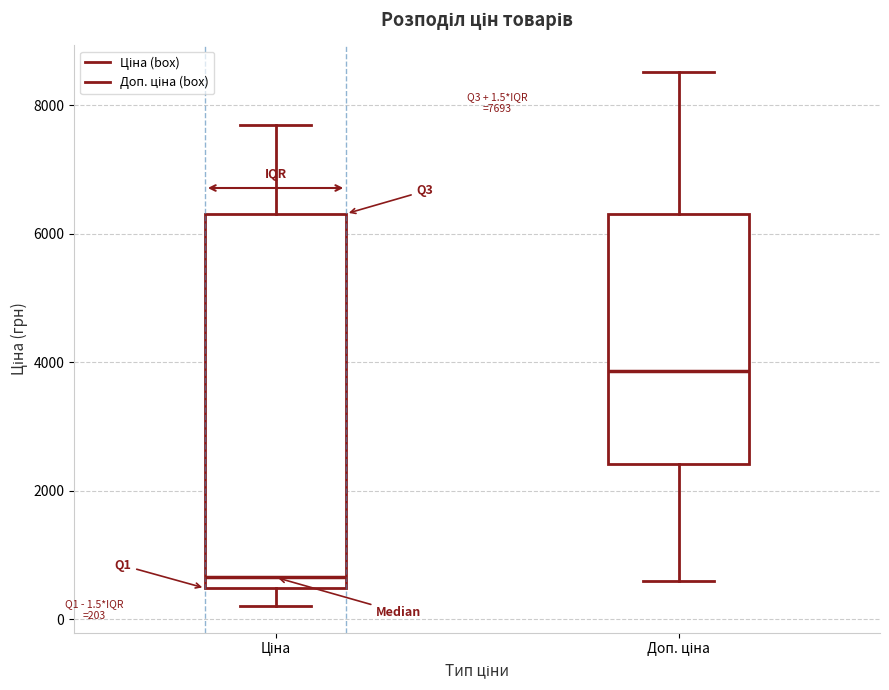

Which box's median line is the lowest?

Ціна